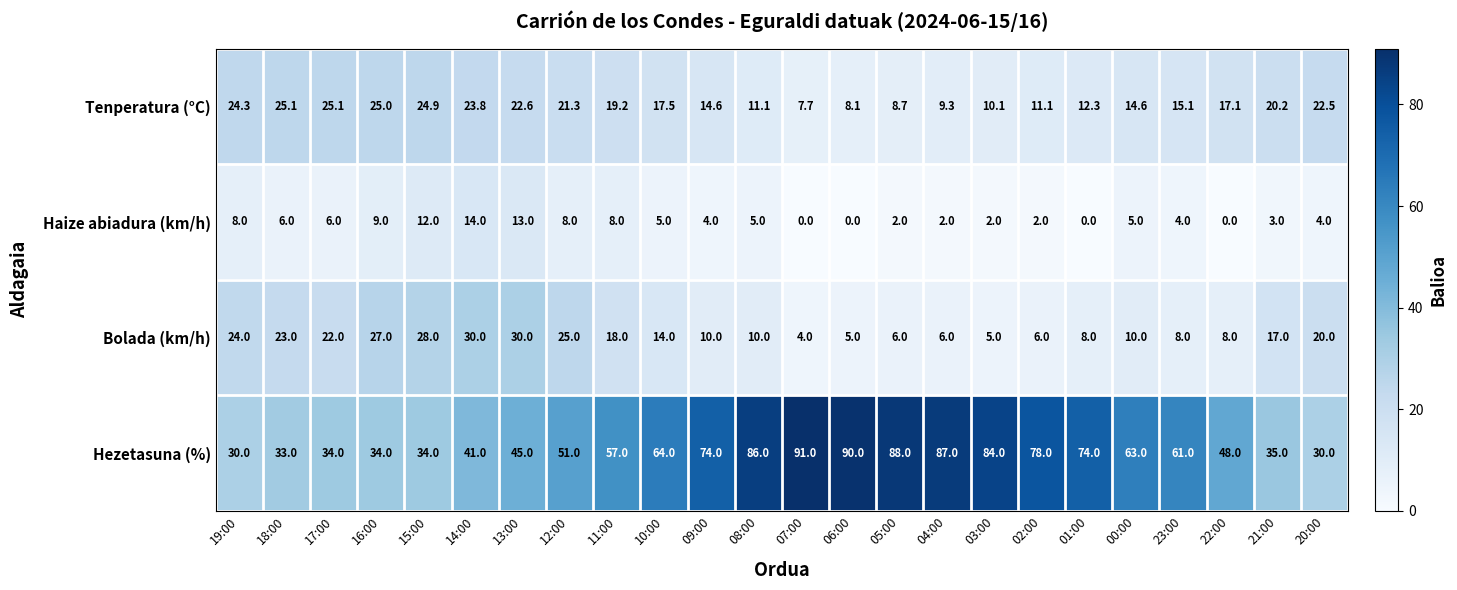

The Tenperatura (°C) series shows 22.6 at 13:00. True or false?

True